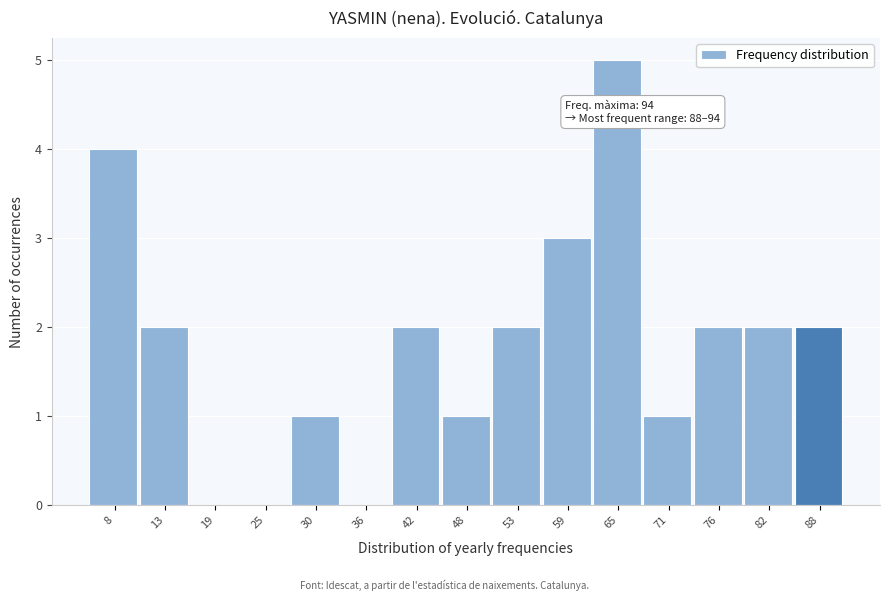

Reading left to right, what are all the values shown in this chart?

8=4	13=2	19=0	25=0	30=1	36=0	42=2	48=1	53=2	59=3	65=5	71=1	76=2	82=2	88=2